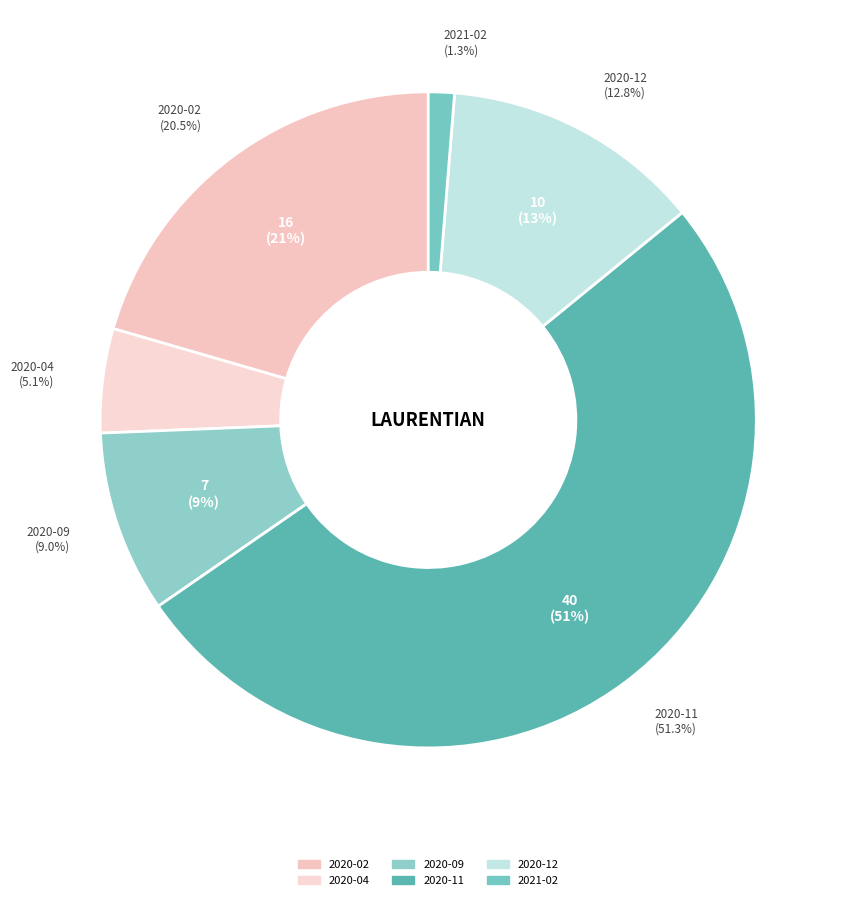

To the nearest percent, what is the combined percentage of 2020-12 and 2020-10?

13%